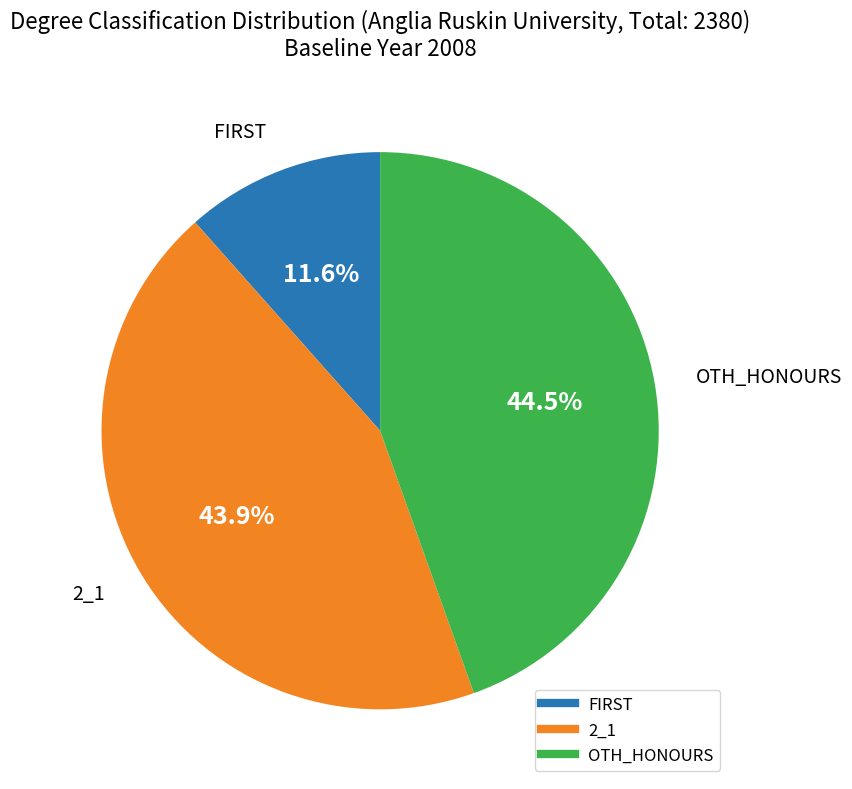

How many slices are in this pie chart?

3